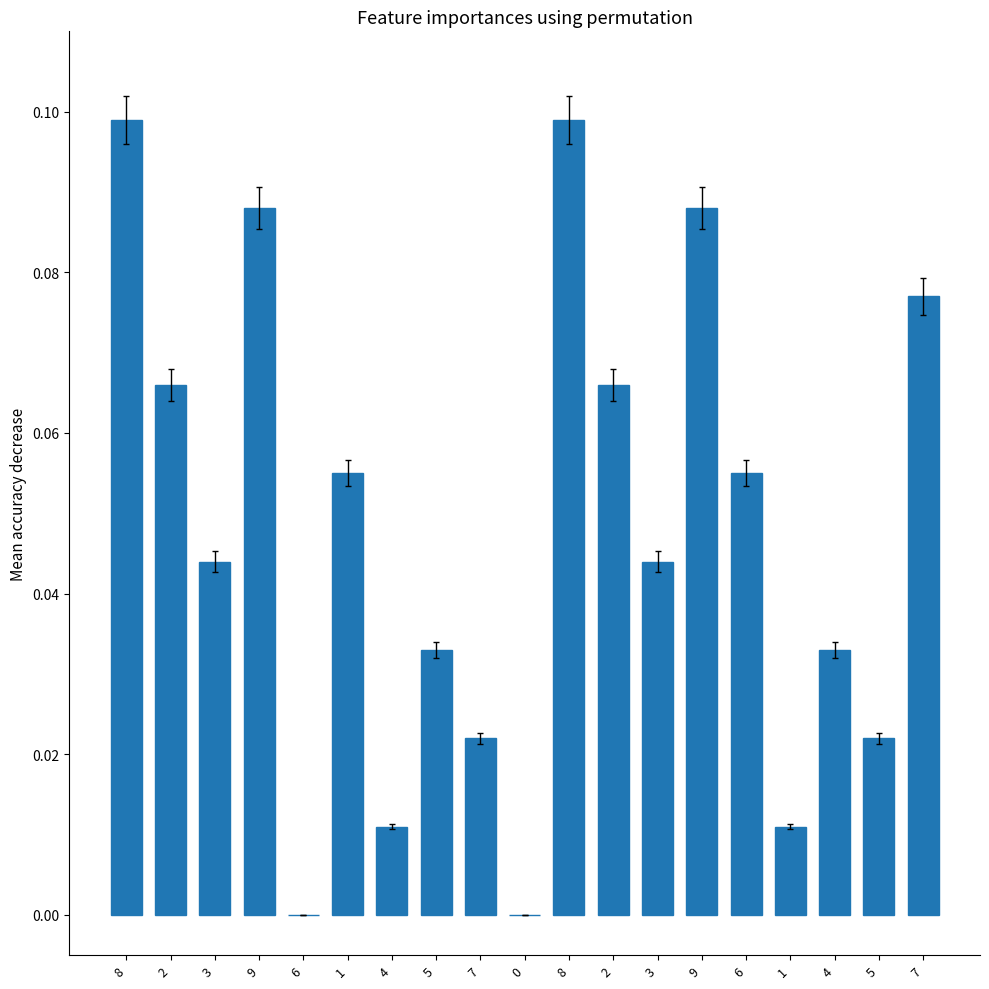

The value at 1 is 0.0. True or false?

False